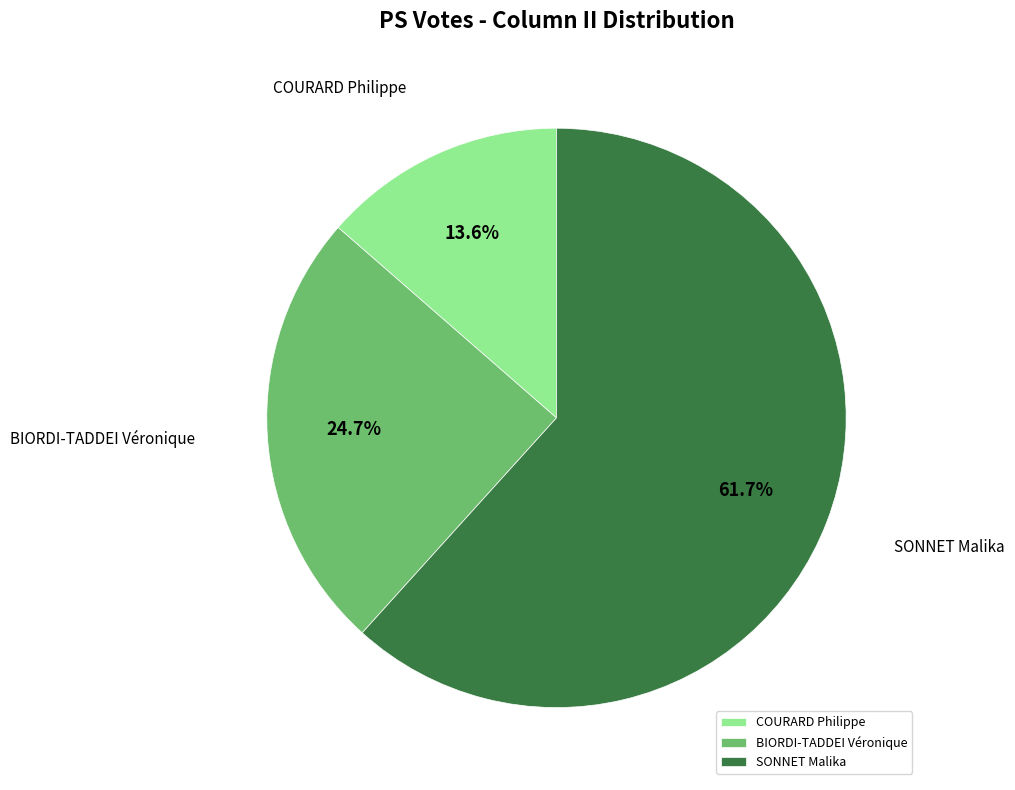

To the nearest percent, what is the average slice percentage?

33%